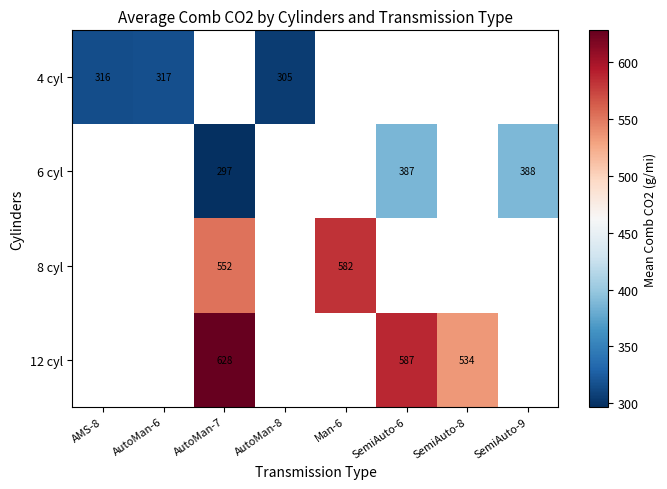

The value of 6 cyl at SemiAuto-6 is 586. True or false?

False